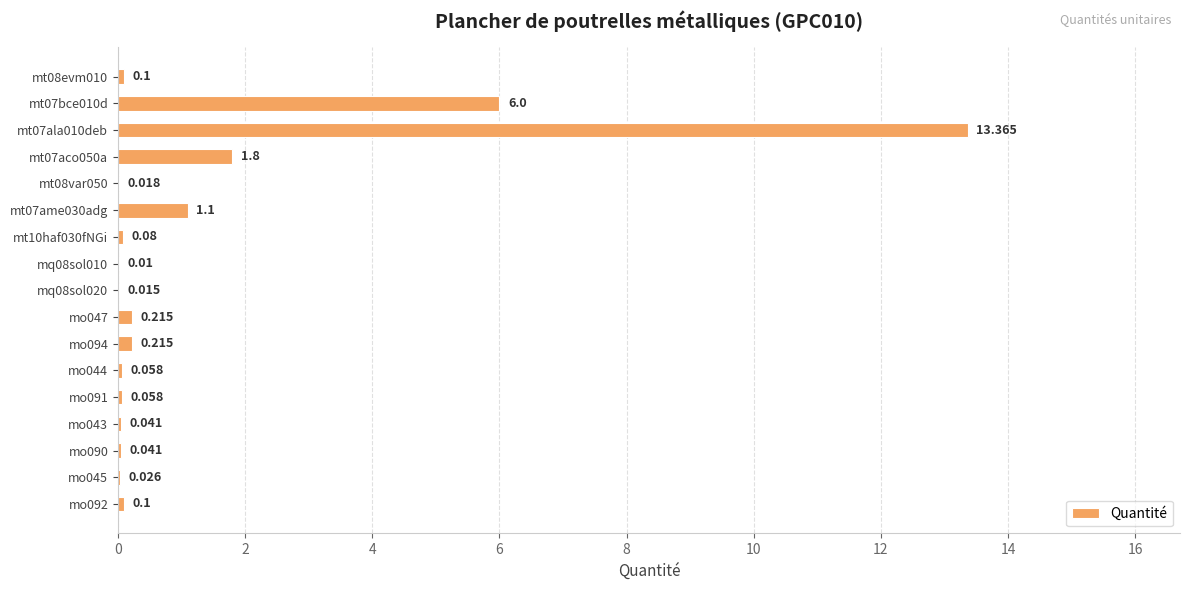

What is the sum of all values?

23.2